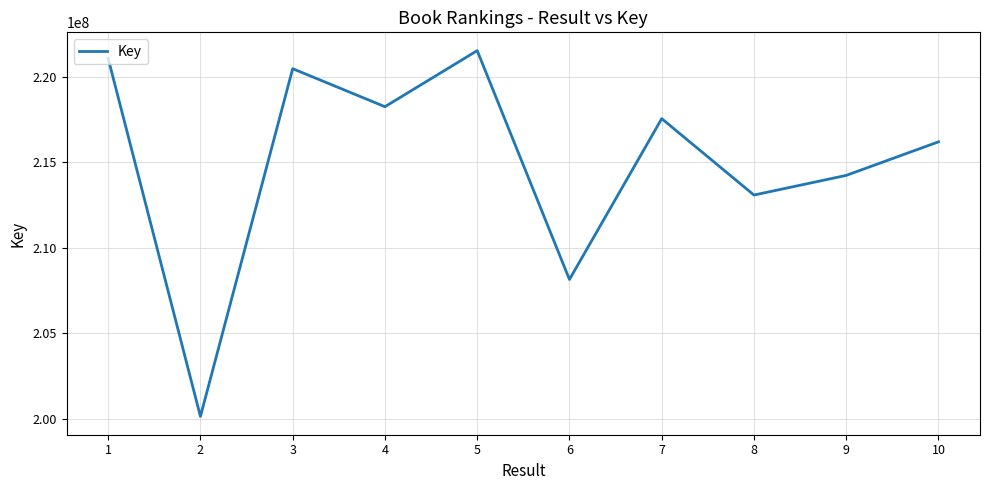

Is it true that the value at 1 is 221067312?

True